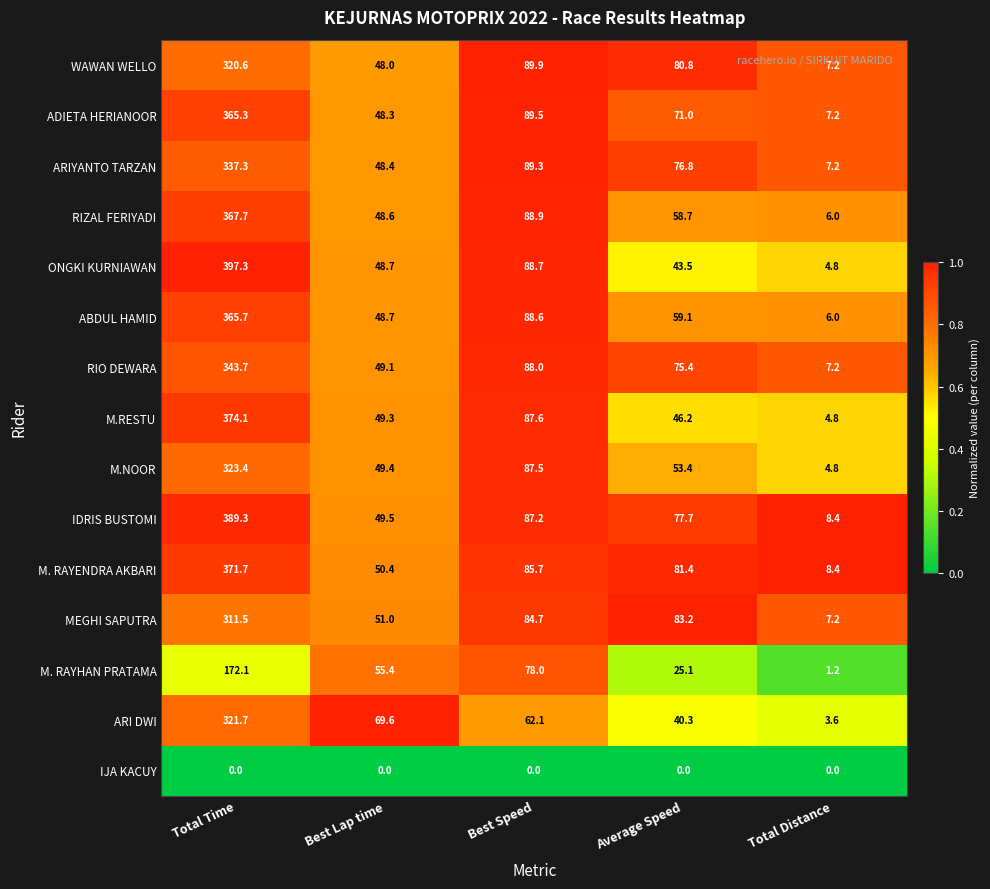

What is the minimum value for M. RAYENDRA AKBARI?

8.4